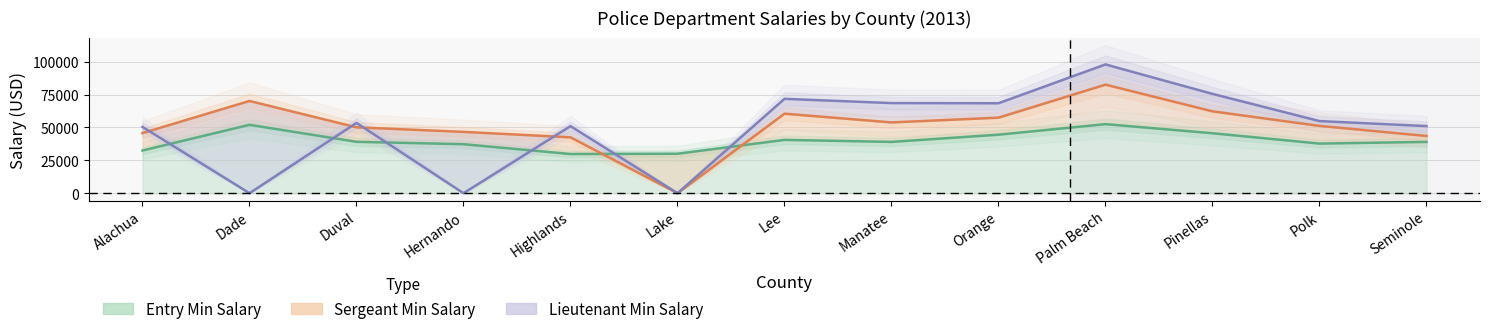

Is the value of Sergeant Min Salary at Palm Beach greater than the value of Entry Min Salary at Polk?

Yes